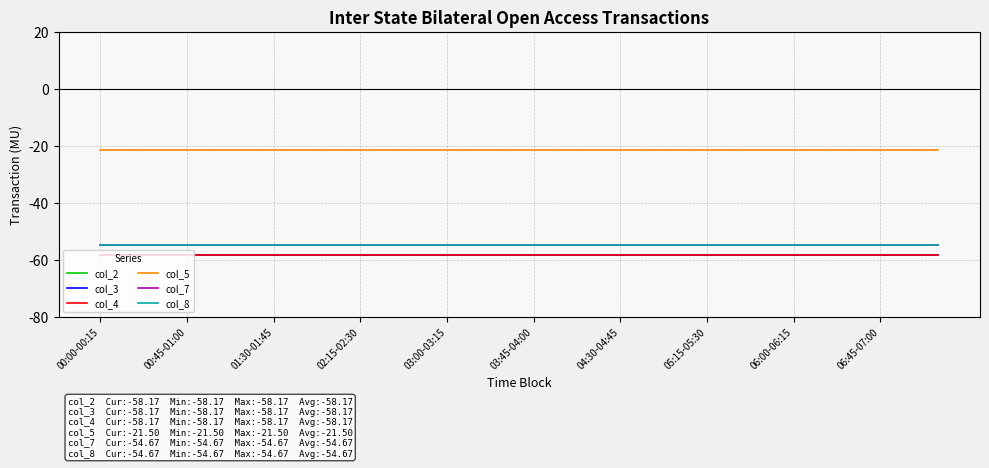

Which category has the lowest value in the col_7 series?

00:00-00:15